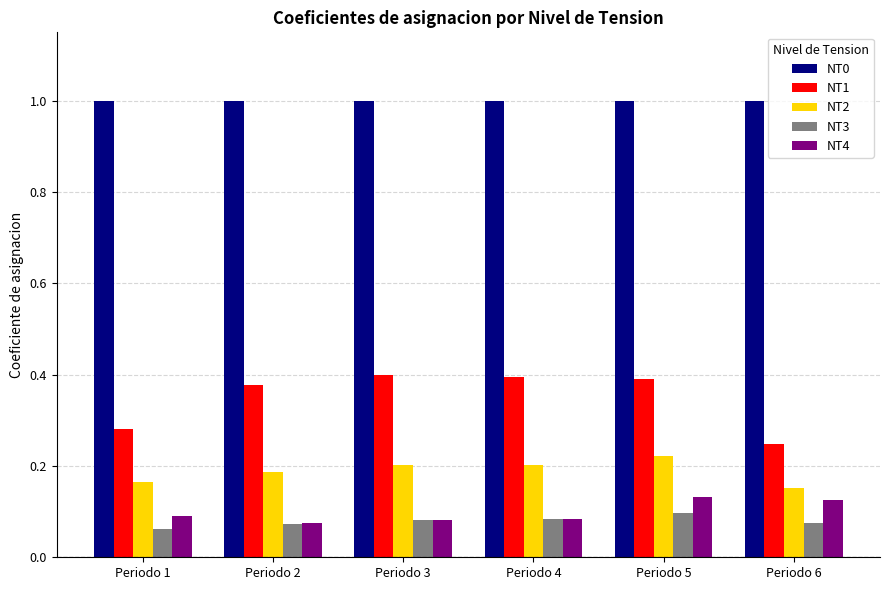

What is the greatest value displayed?

1.0